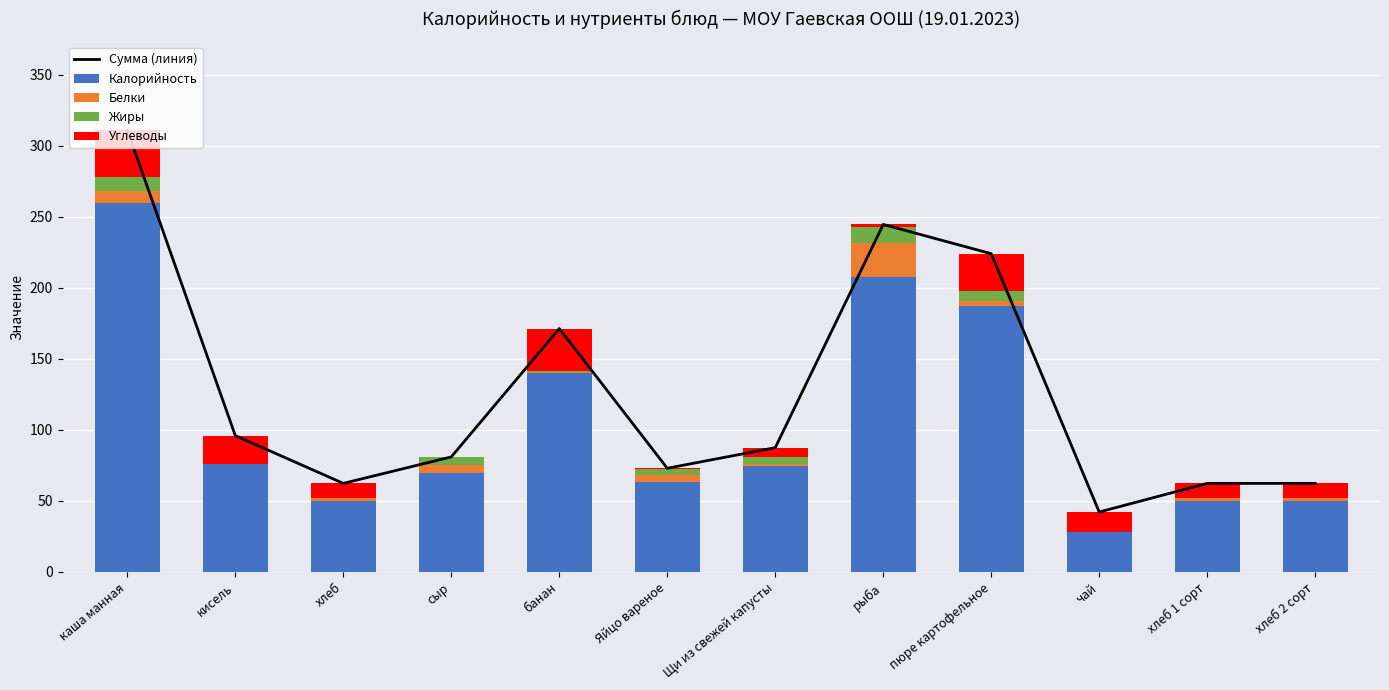

Which category has the highest value in the Углеводы series?

каша манная